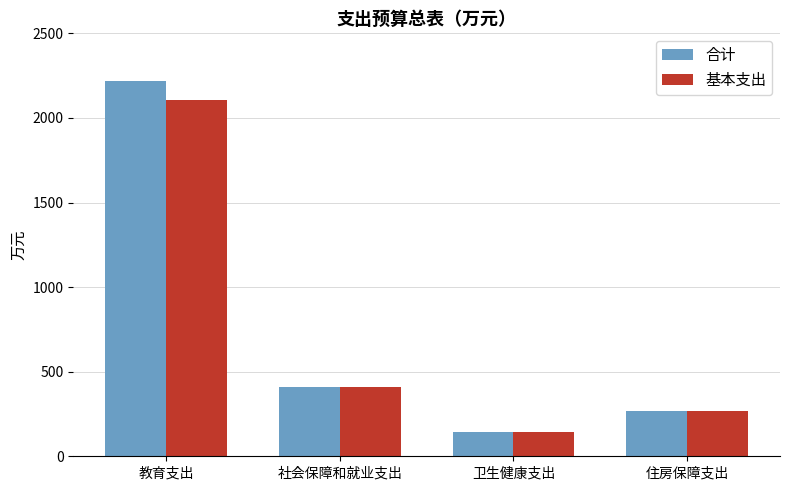

Where is 合计 nearest to the value 1180?

社会保障和就业支出